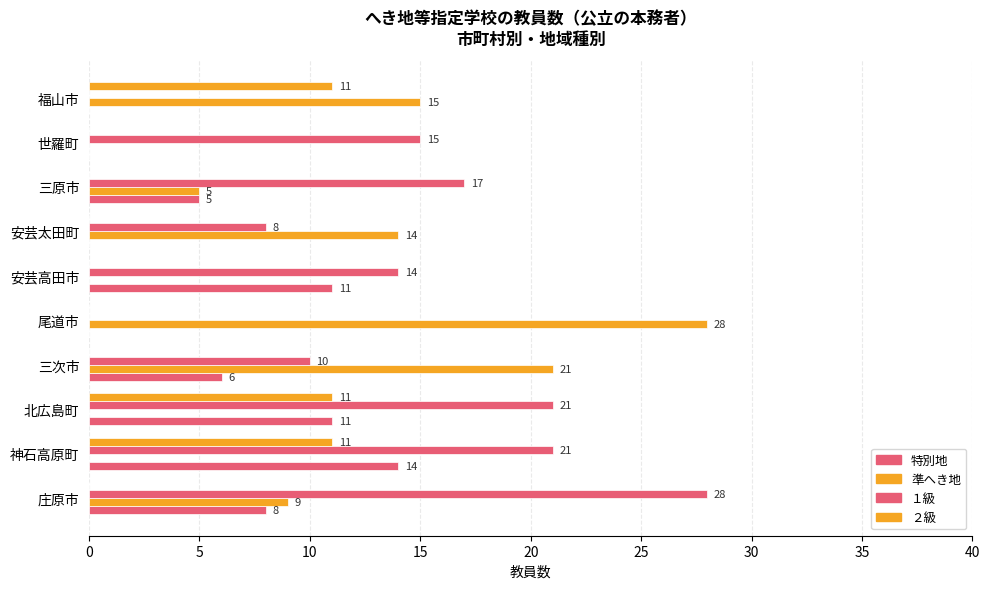

How many distinct data groups are displayed?

4